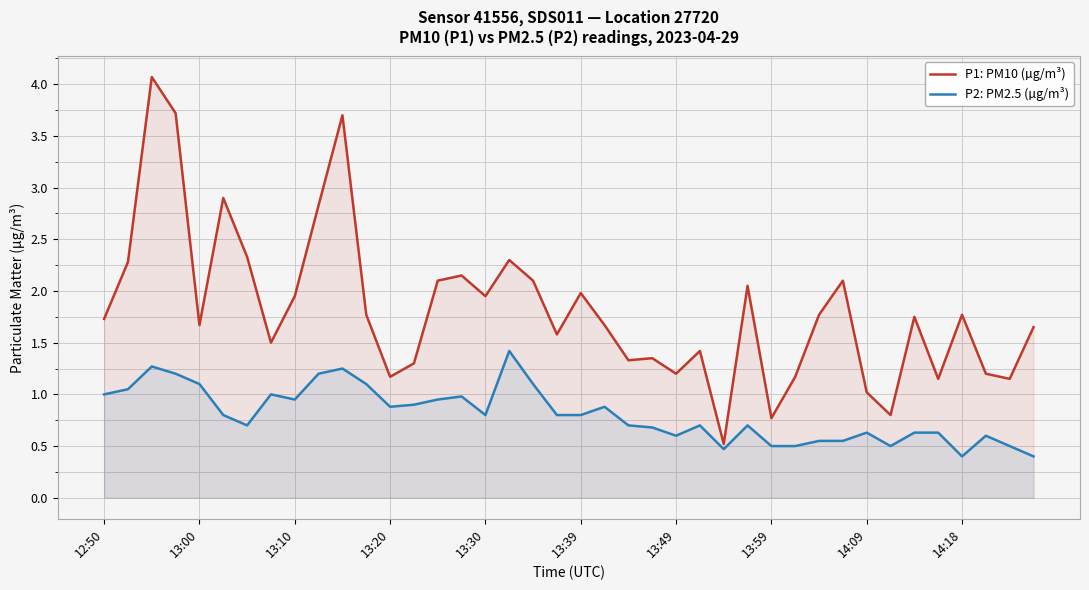

Which series has the largest range (max minus min)?

P1: PM10 (µg/m³)